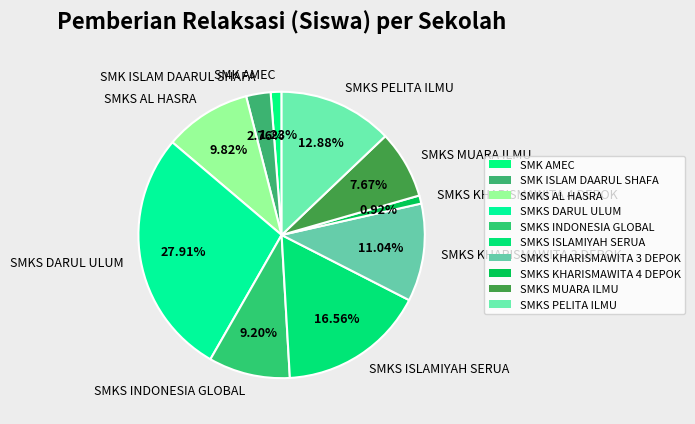

To the nearest percent, what is the combined percentage of SMK ISLAM DAARUL SHAFA and SMKS KHARISMAWITA 4 DEPOK?

4%